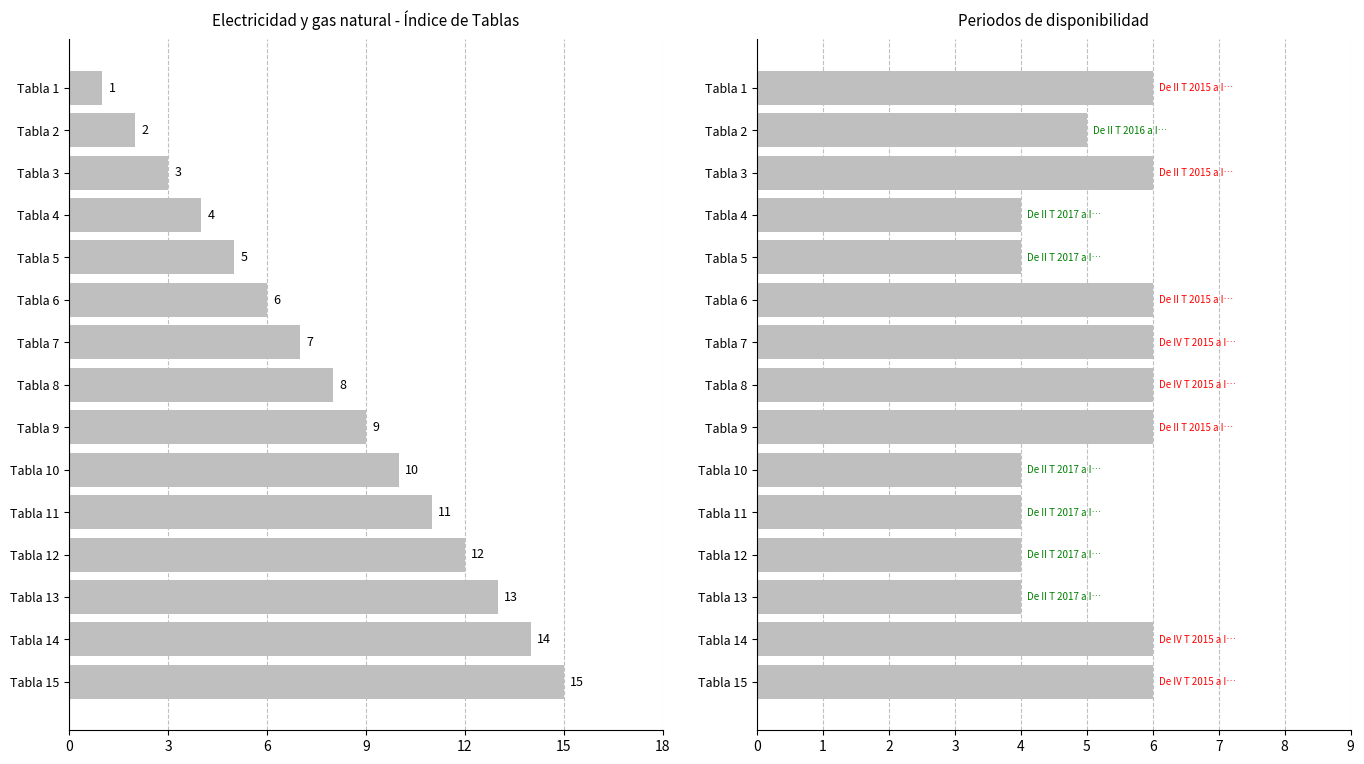

What is the greatest value displayed?

15